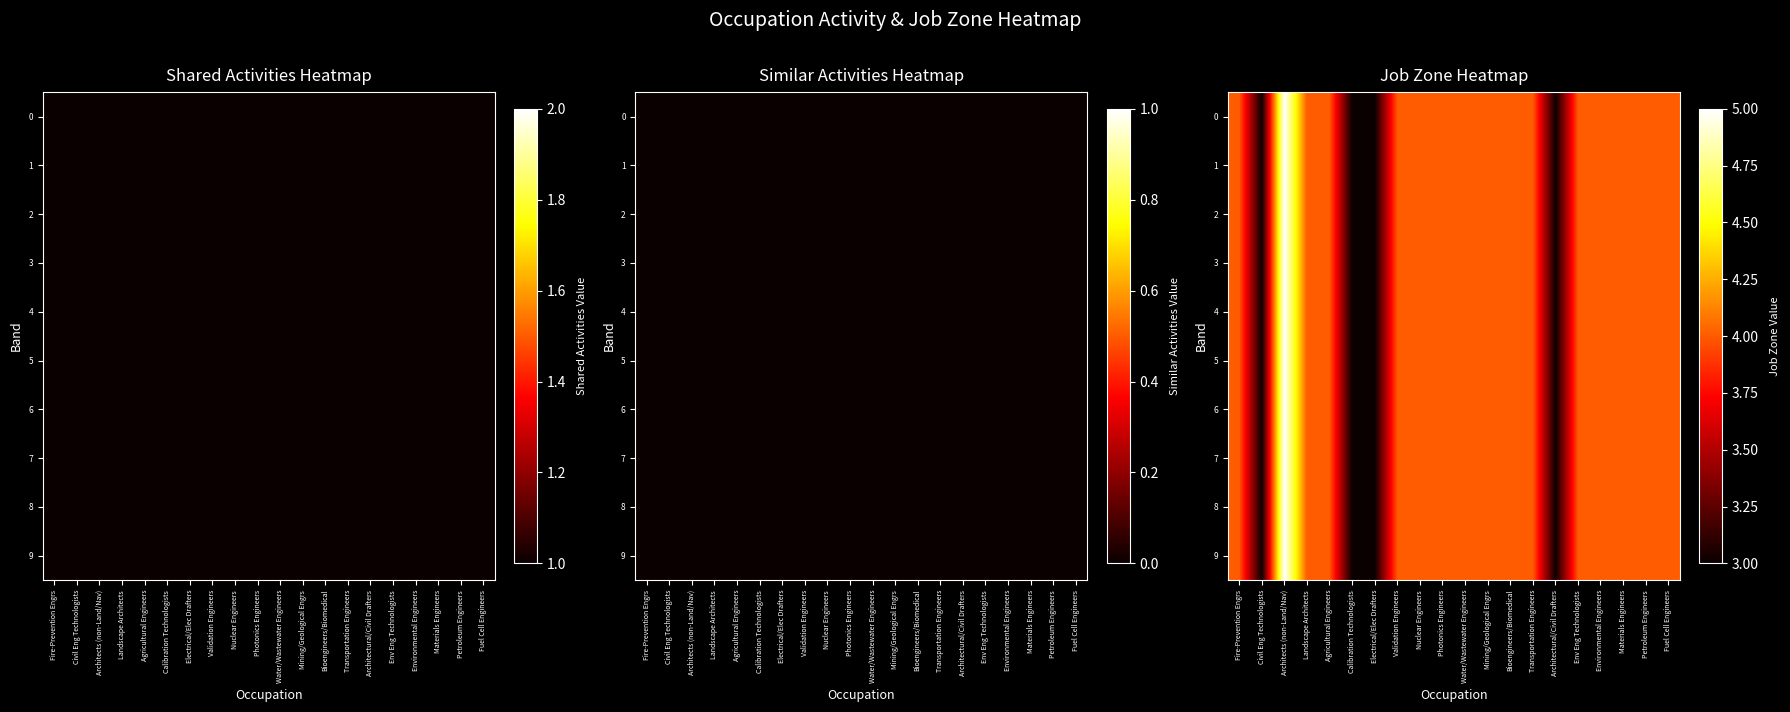

What is the greatest value displayed?

5